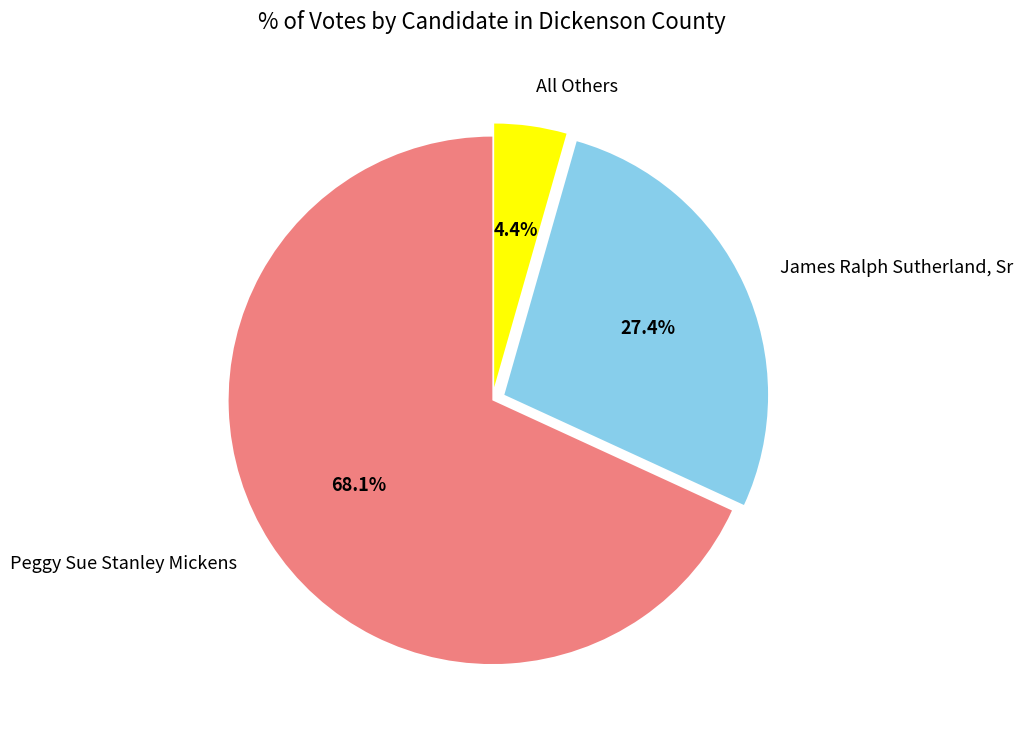

Between Peggy Sue Stanley Mickens and James Ralph Sutherland, Sr, which is larger?

Peggy Sue Stanley Mickens